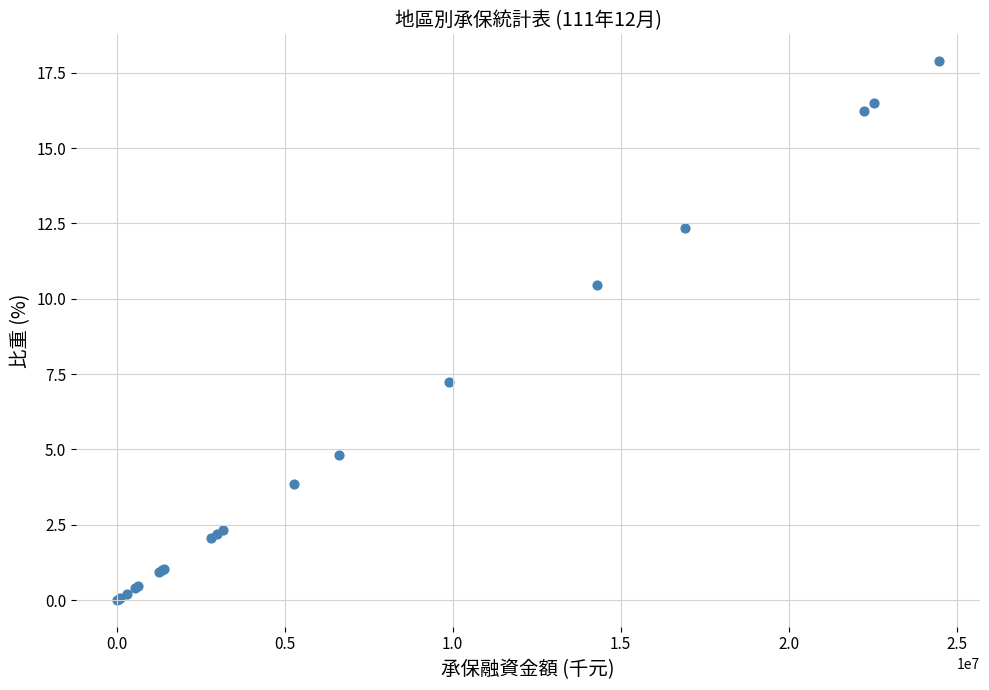

What Y value in the scatter plot is closest to 8?

7.2